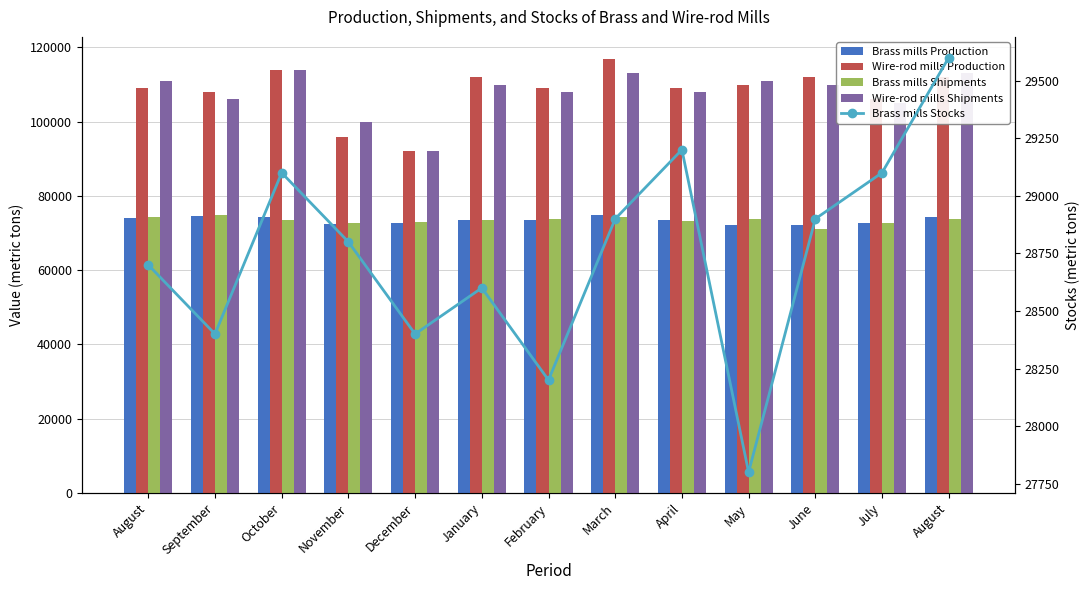

At which label is Wire-rod mills Shipments closest to 103100?

July